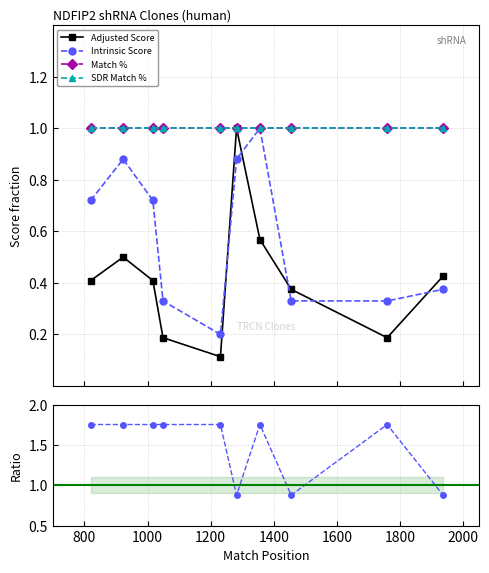

True or false: Intrinsic Score and Adjusted Score cross at least once.

True